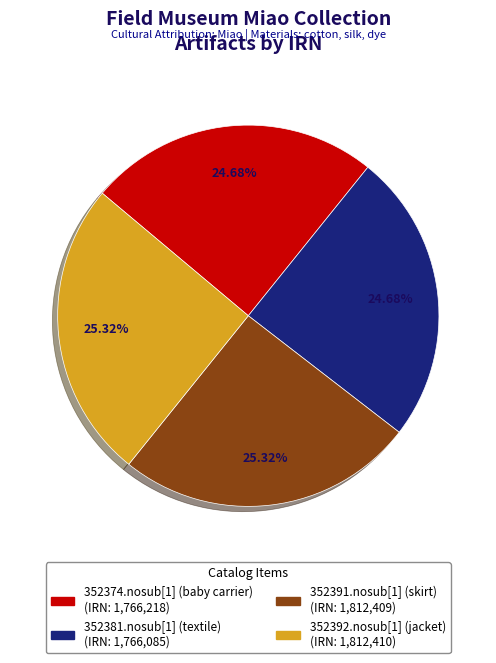

To the nearest percent, what portion does 352374.nosub[1] (baby carrier) represent?

25%